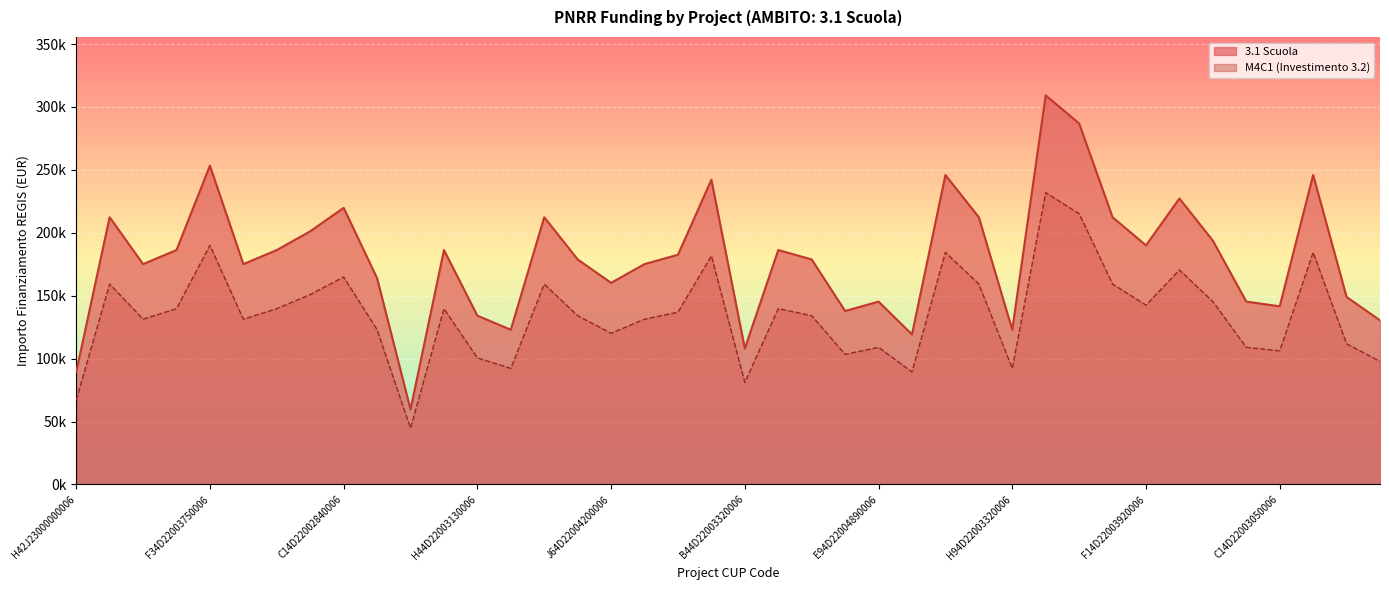

How many interior local peaks does the 3.1 Scuola series have?

12